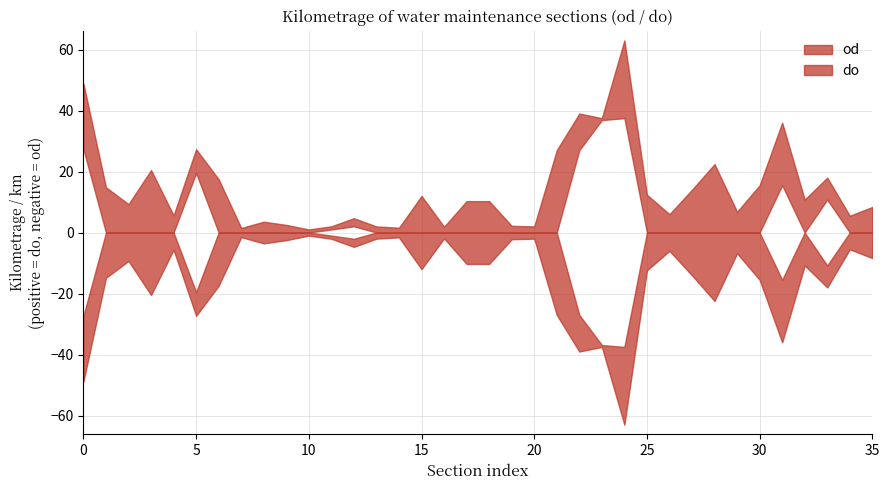

True or false: od and do intersect in this chart.

False